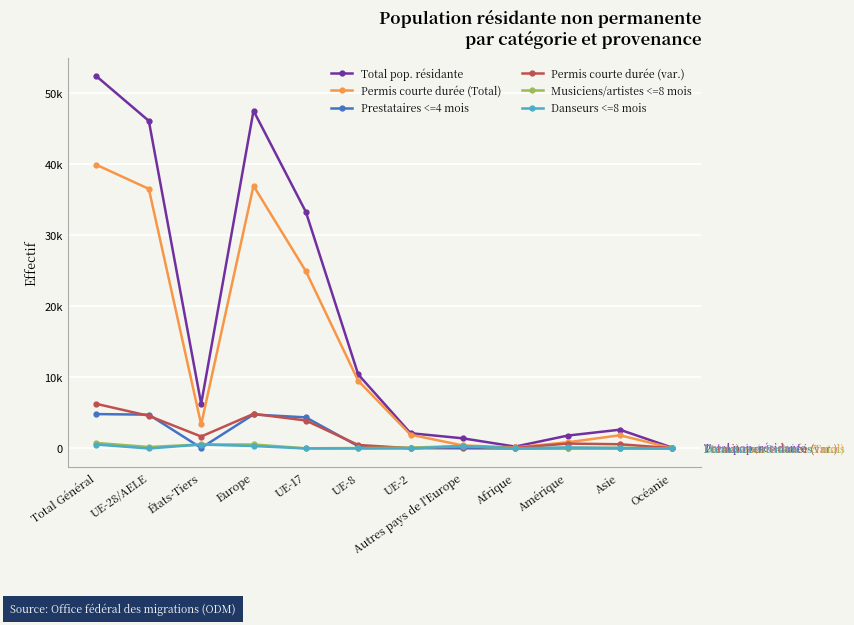

How many series are shown in this chart?

6